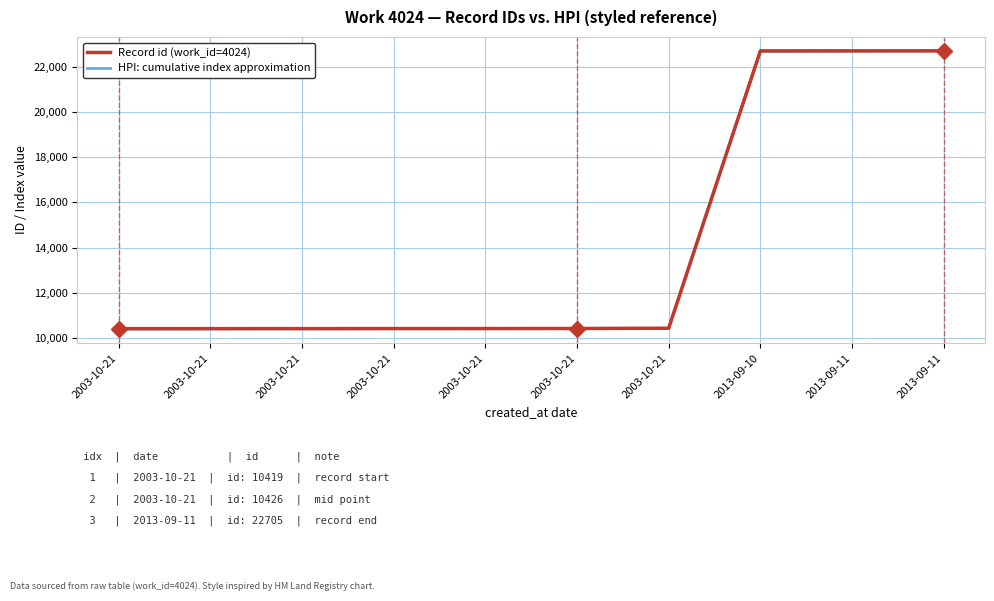

The HPI: cumulative index approximation series shows 10420 at 2003-10-21. True or false?

True